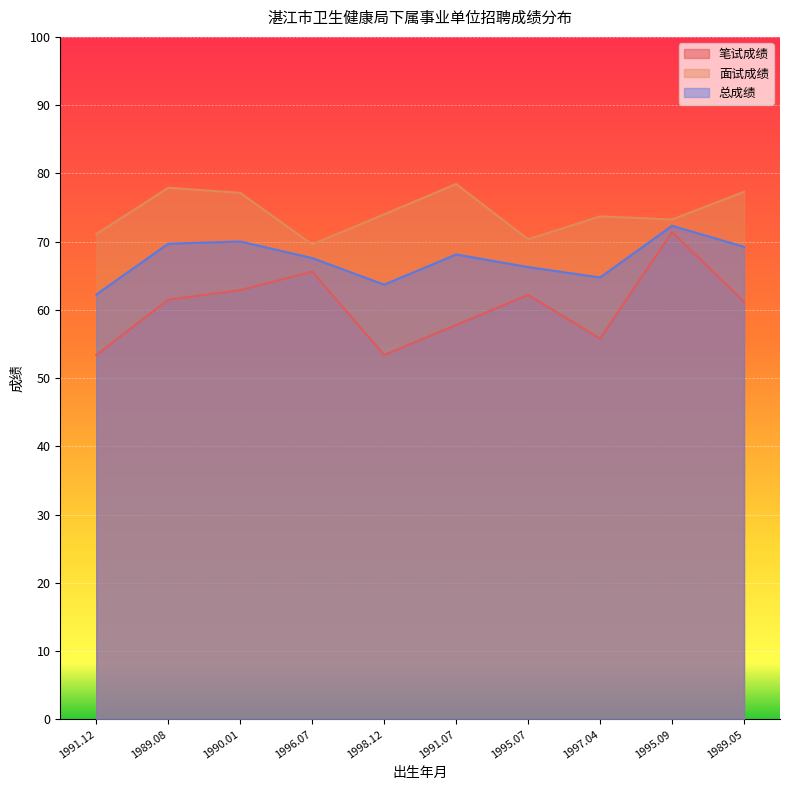

Where does the 笔试成绩 series first go above 61?

1989.08